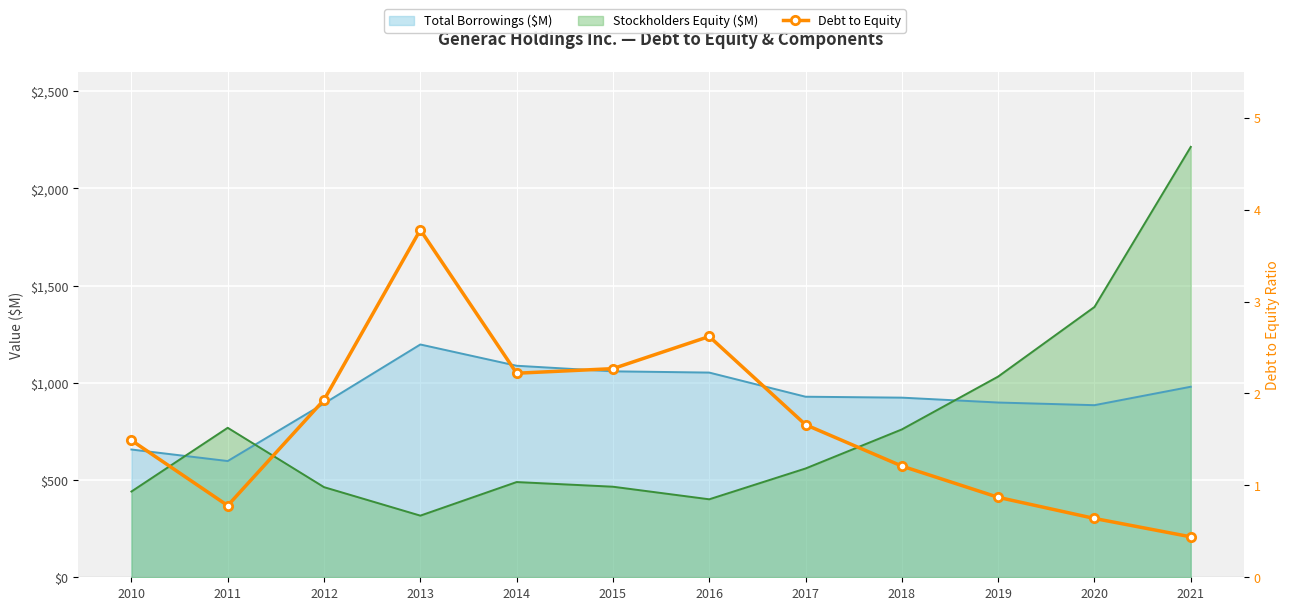

Reading left to right, extract all data points from this chart.

2010=1.5	2011=0.8	2012=1.9	2013=3.8	2014=2.2	2015=2.3	2016=2.6	2017=1.7	2018=1.2	2019=0.9	2020=0.6	2021=0.4